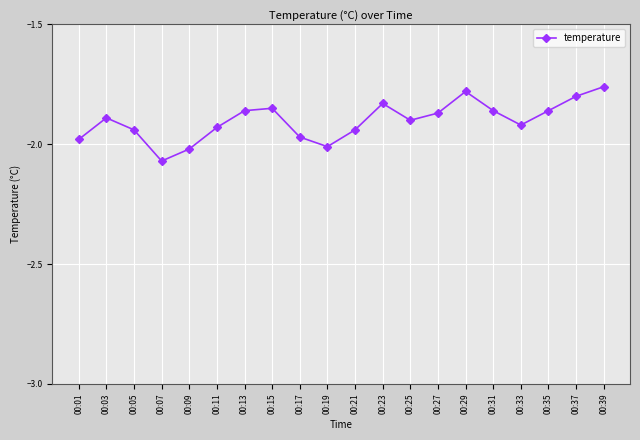

Which has a higher value, 00:37 or 00:35?

00:37